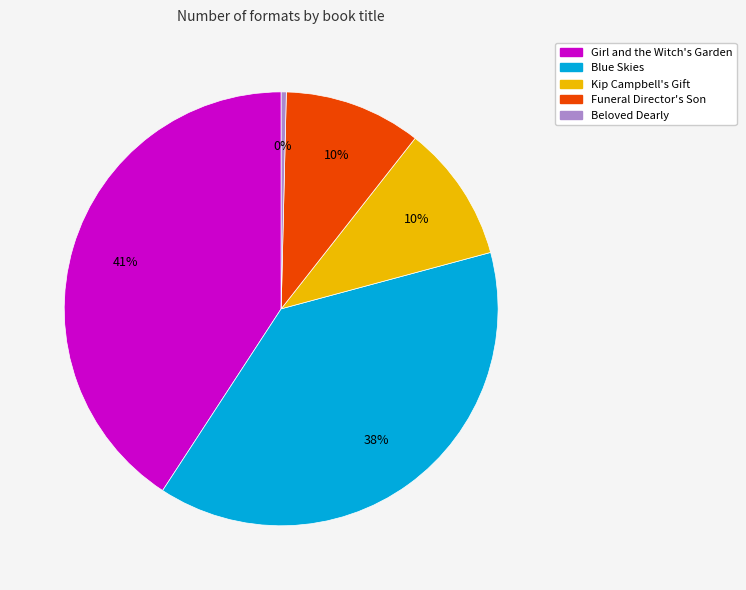

Approximately how many times larger is the value at Funeral Director's Son compared to Beloved Dearly?

26.8